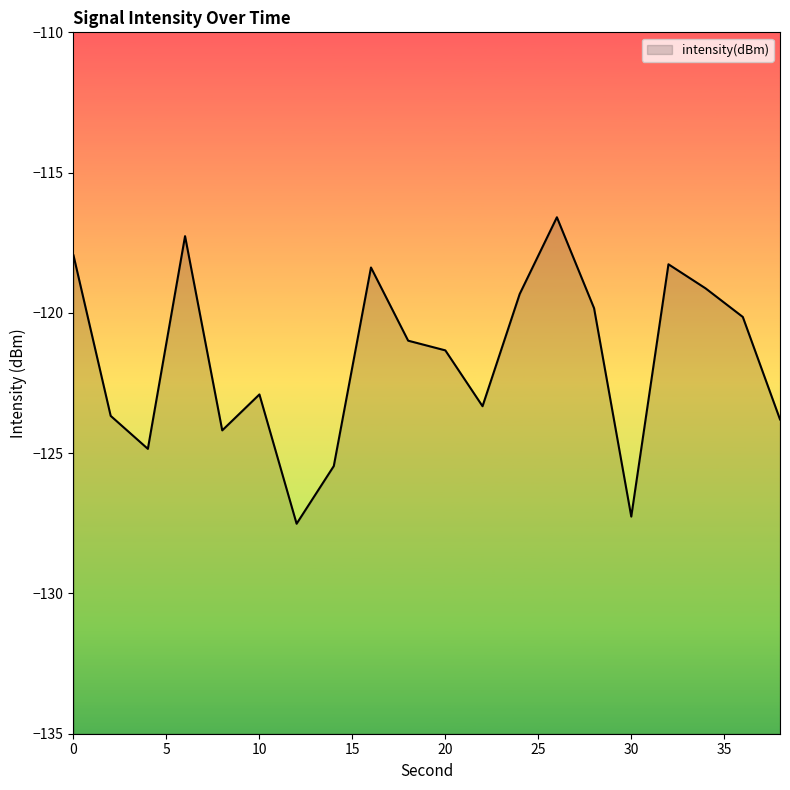

Does the chart display data point markers on the line(s)?

No